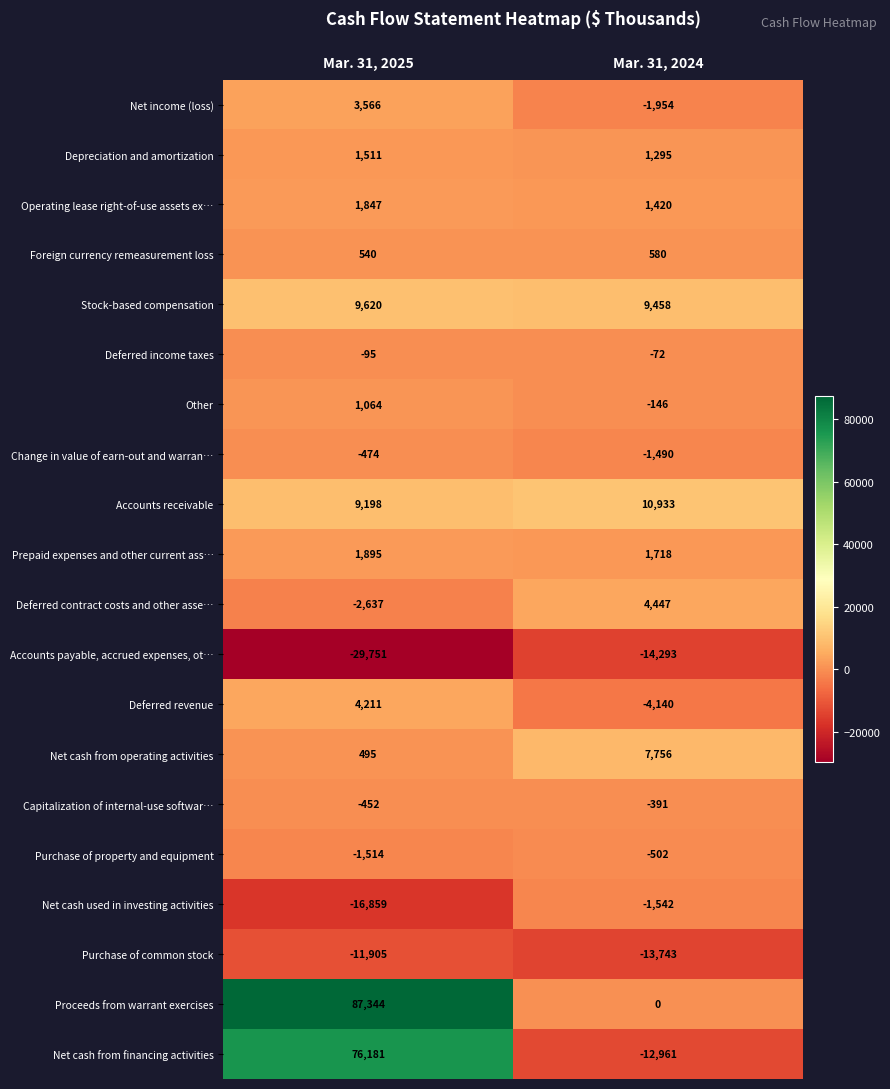

Which series has the largest total across all categories?

Proceeds from warrant exercises